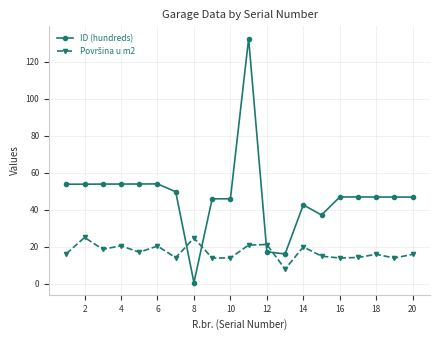

What is the value of the ID (hundreds) point at the 19th from the left?

47.0